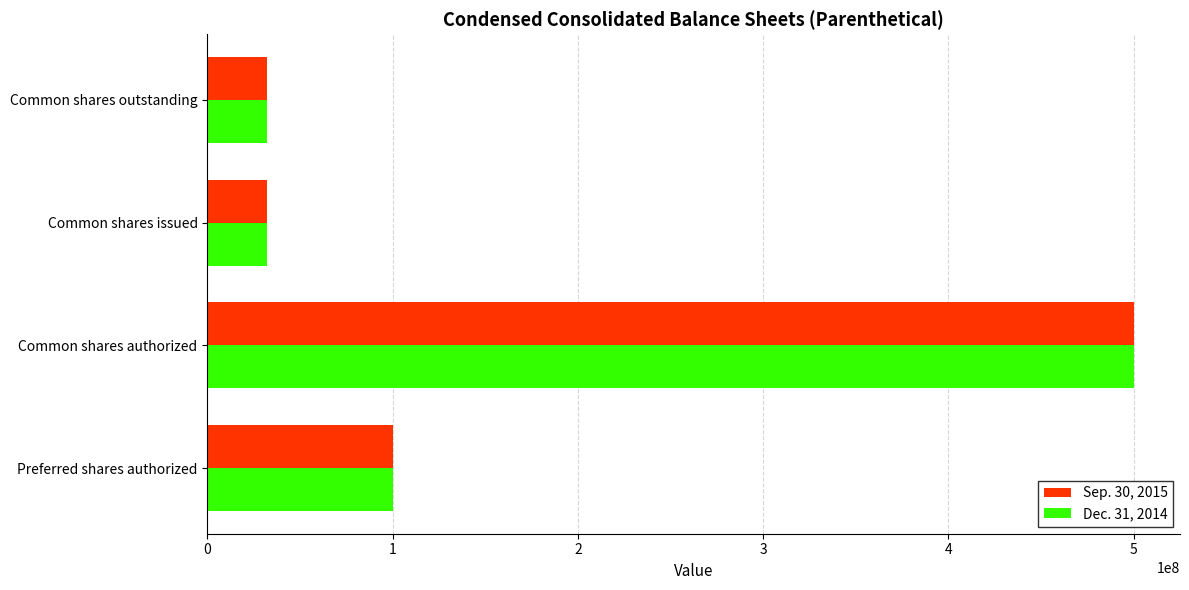

Rank the series at Common shares issued from lowest to highest value.

Dec. 31, 2014, Sep. 30, 2015